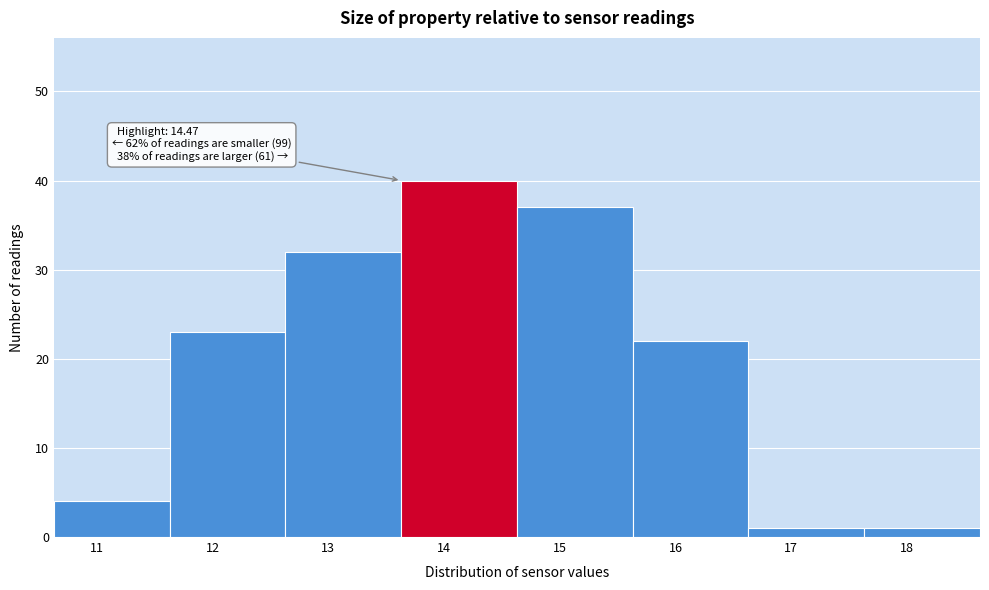

Over which range of the x-axis is the bar tallest?

13.63 to 14.63